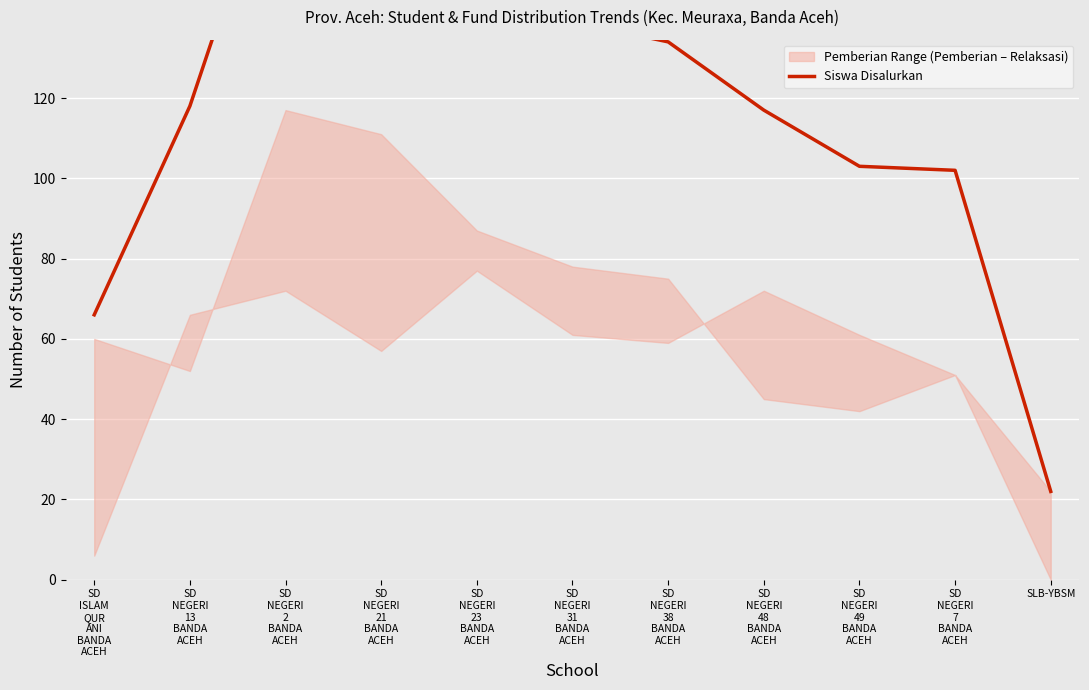

Is this an area chart (filled region under the line)?

No